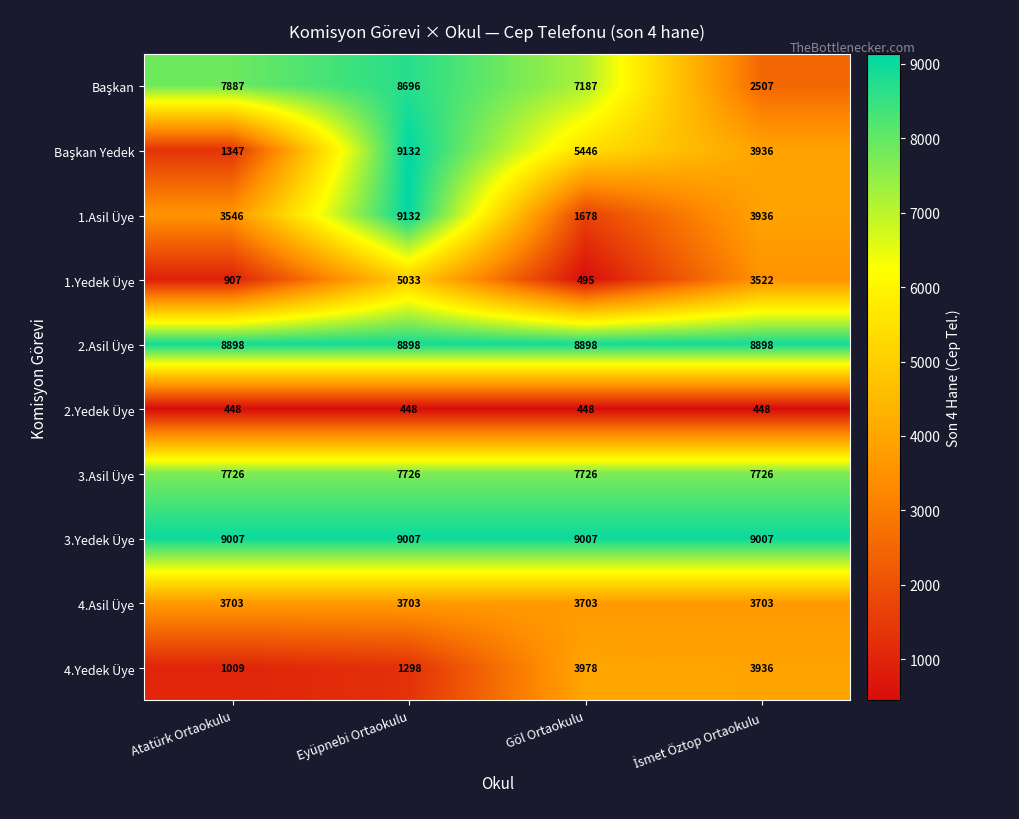

Which series has the largest total across all categories?

3.Yedek Üye